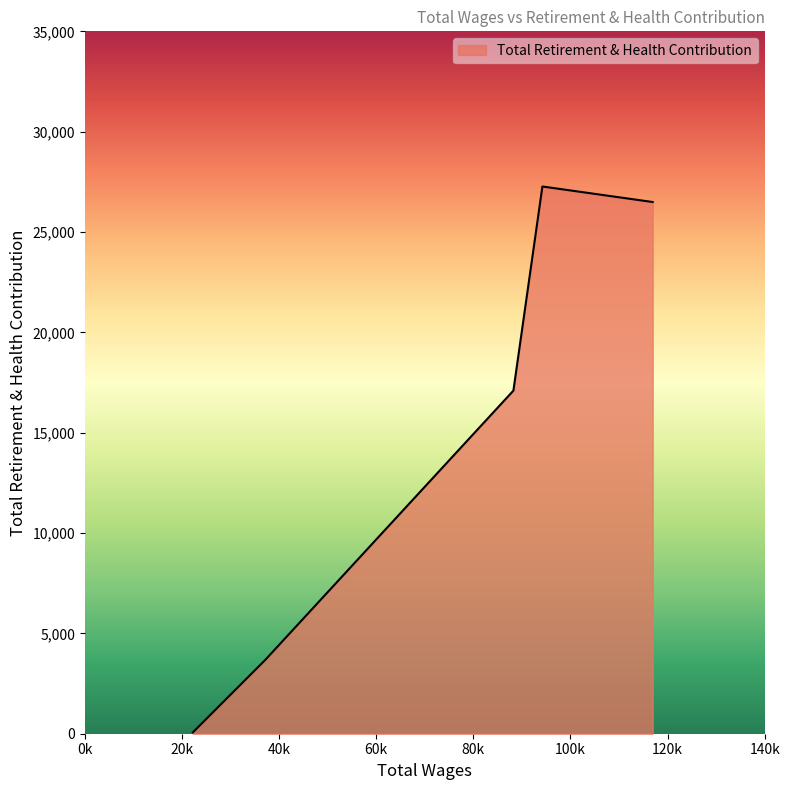

What is the maximum value shown in the chart?

27268